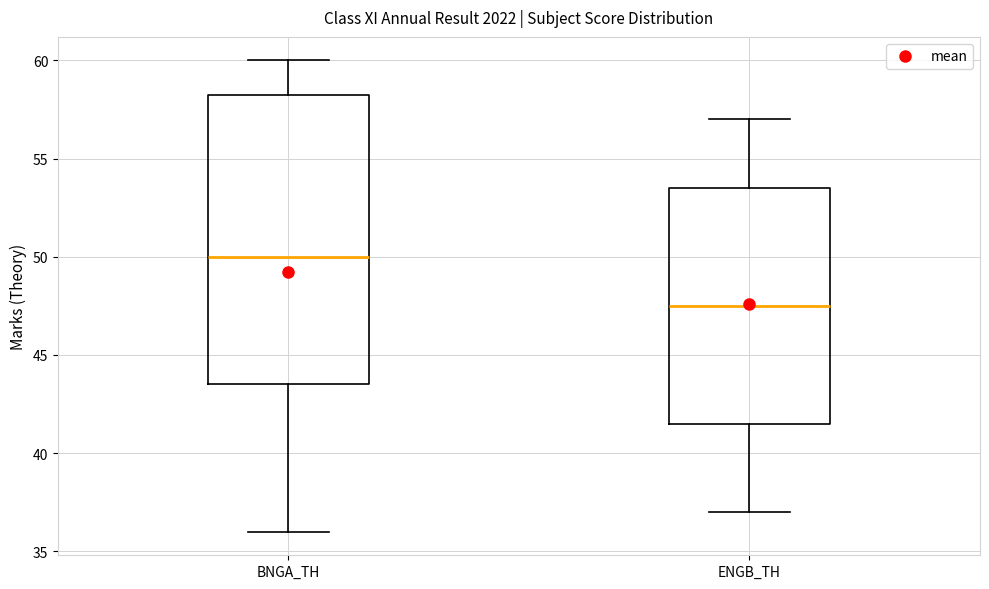

Which box has the highest median line?

BNGA_TH